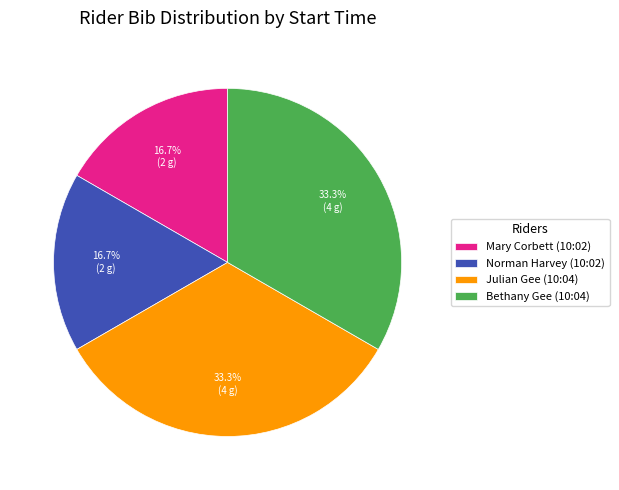

To the nearest percent, what is the average slice percentage?

25%